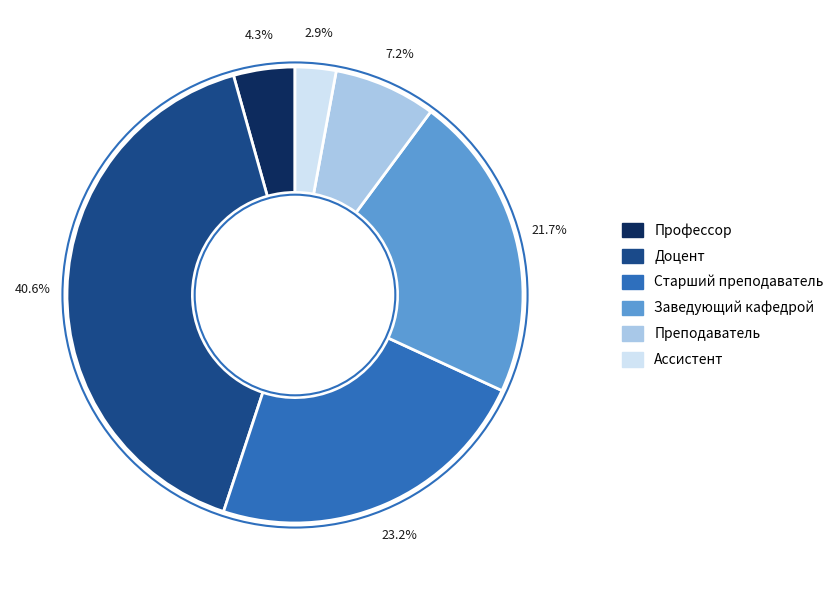

Between Ассистент and Преподаватель, which is larger?

Преподаватель